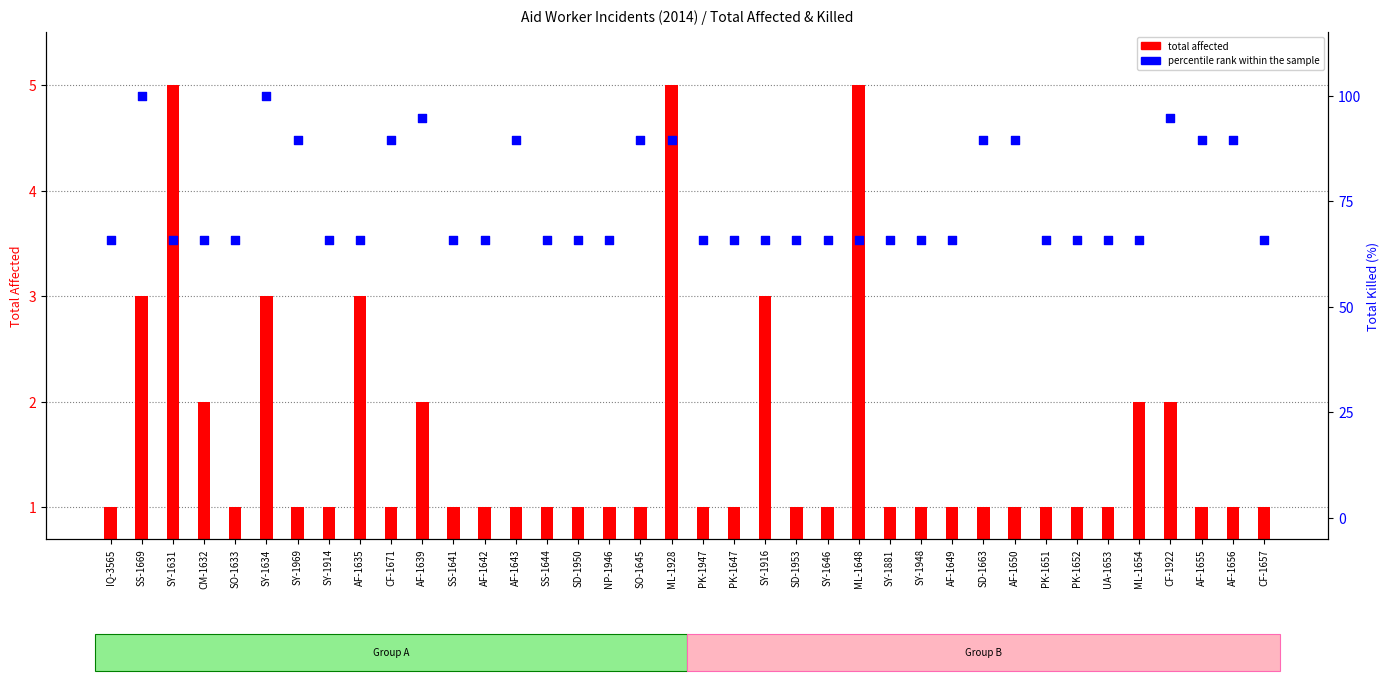

Which series reaches the maximum Y coordinate?

percentile rank within the sample